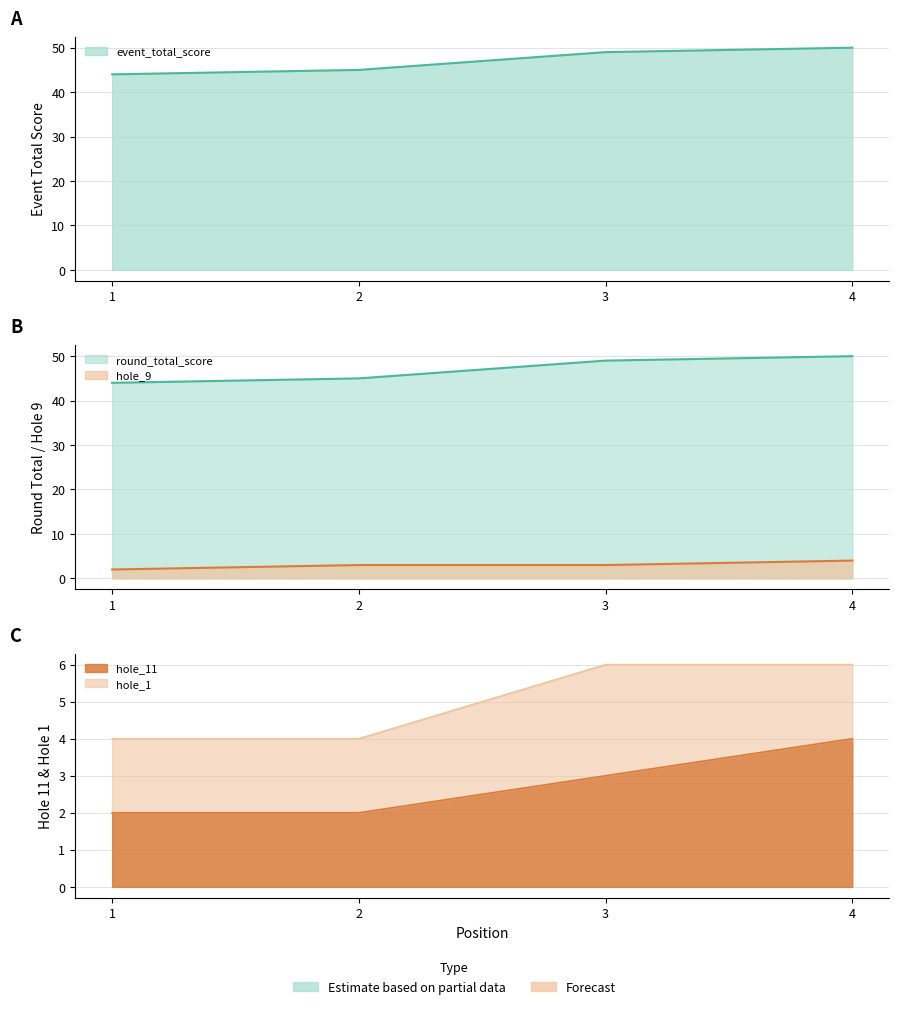

How many data points in hole_9 are less than 3?

1